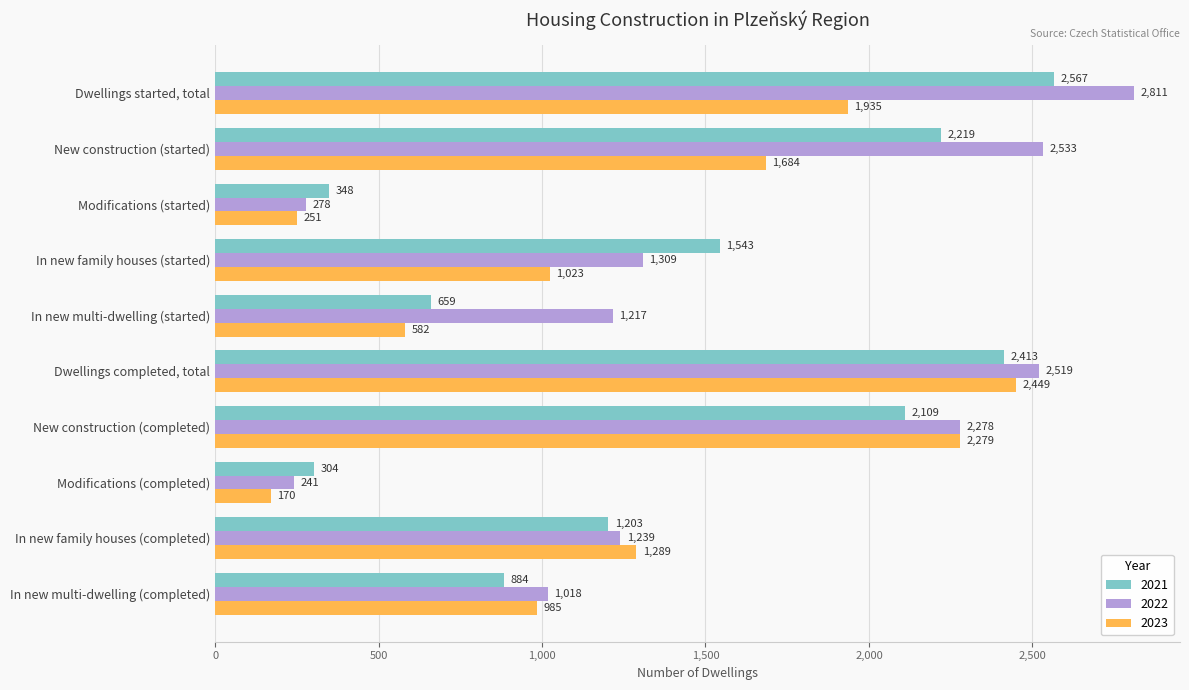

What is the maximum value shown in the chart?

2811